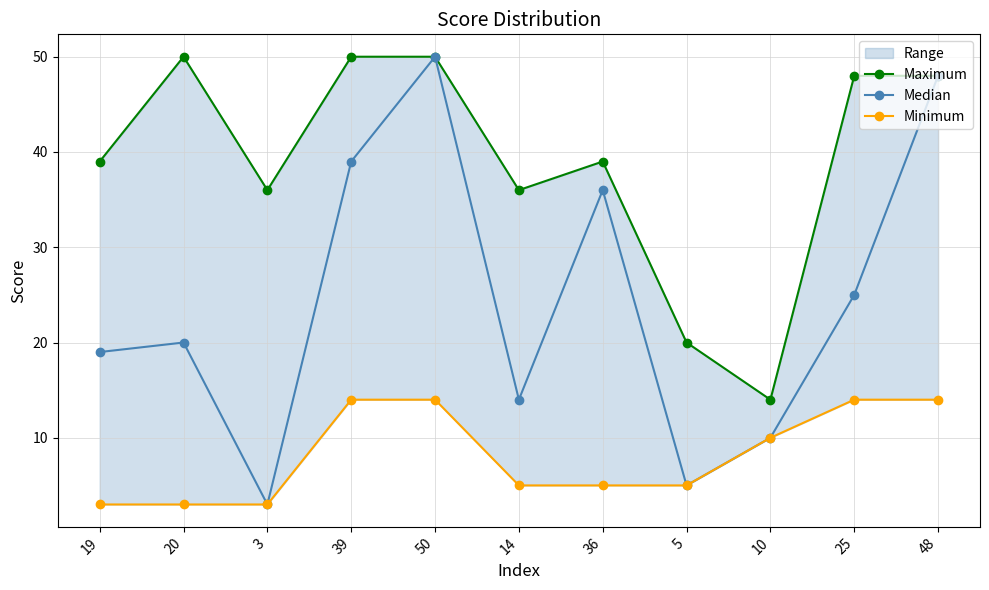

What position from the right is 19?

11